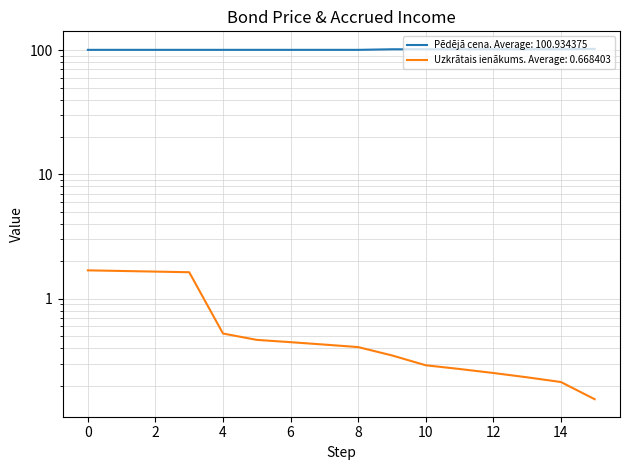

True or false: Uzkrātais ienākums and Pēdējā cena cross at least once.

False